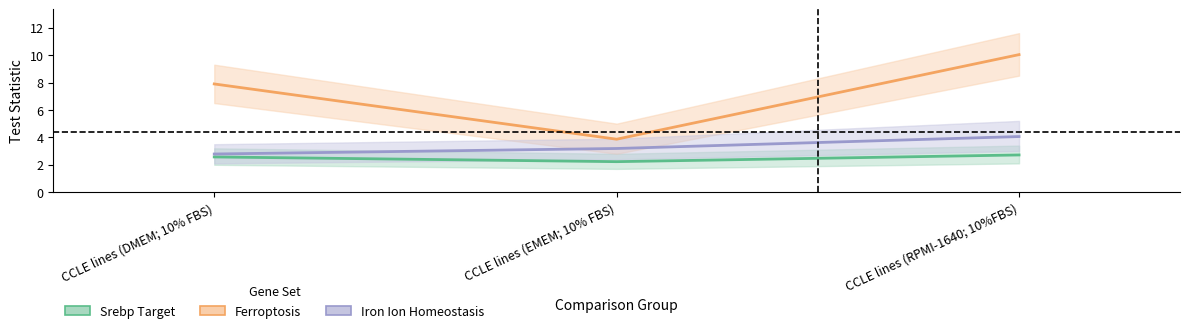

At which label does IRON_ION_HOMEOSTASIS reach its peak?

CCLE lines (RPMI-1640; 10%FBS)